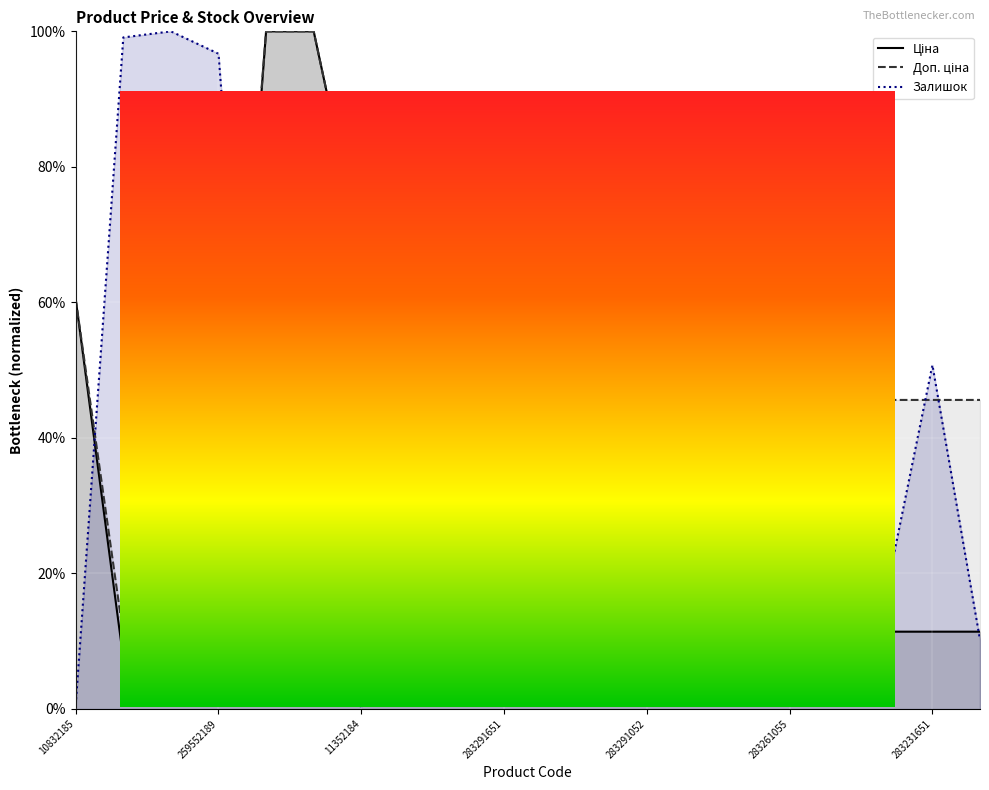

Is it true that Ціна equals 0.1 at 283291052?

False